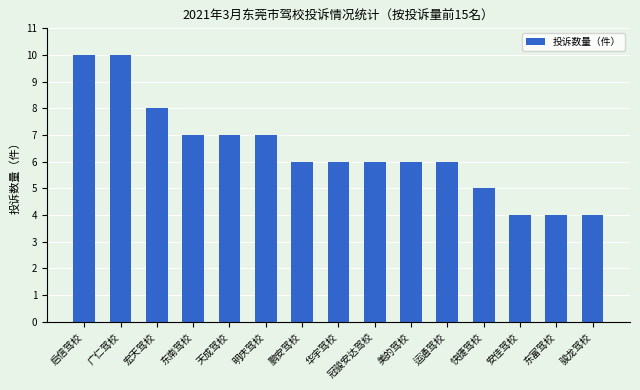

What is the change in value from 启信驾校 to 运通驾校?

-4